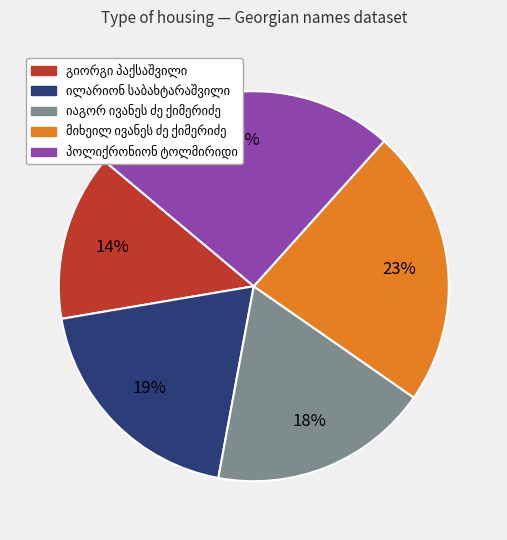

Is there any slice that represents more than half of the pie?

No